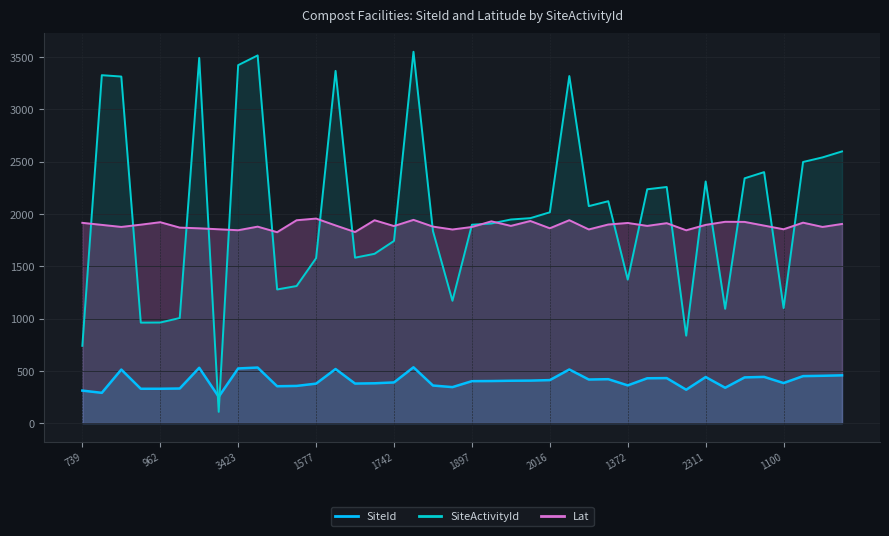

Reading left to right, list all the values displayed in this chart.

SiteId: 739=311.0	3327=289.7	3314=512.1	961=328.5	962=328.6	1005=331.0	3492=528.9	108=251.8	3423=522.8	3516=531.4	1278=352.6	1311=355.7	1577=377.7	3368=517.3	1582=378.2	1619=380.9	1742=389.2	3551=533.8	1836=359.5	1170=344.3	1897=401.3	1909=402.4	1947=405.2	1960=406.5	2016=411.3	3319=513.0	2075=416.9	2122=420.2	1372=360.8	2236=428.8	2258=430.5	836=319.5	2311=440.7	1093=338.2	2341=437.3	2400=442.1	1100=383.0	2497=449.5	2541=452.6	2598=457.0
Lat: 739=1915.2	3327=1895.6	3314=1876.0	961=1897.6	962=1921.2	1005=1869.6	3492=1862.8	108=1853.6	3423=1844.4	3516=1878.8	1278=1825.6	1311=1940.0	1577=1956.0	3368=1890.4	1582=1827.2	1619=1940.0	1742=1884.4	3551=1943.6	1836=1879.2	1170=1851.6	1897=1875.6	1909=1929.6	1947=1886.0	1960=1932.8	2016=1863.2	3319=1940.4	2075=1852.0	2122=1899.2	1372=1914.0	2236=1886.0	2258=1912.0	836=1844.0	2311=1895.6	1093=1925.2	2341=1924.0	2400=1888.8	1100=1853.6	2497=1916.8	2541=1876.0	2598=1904.4
SiteActivityId: 739=739.0	3327=3327.0	3314=3314.0	961=961.0	962=962.0	1005=1005.0	3492=3492.0	108=108.0	3423=3423.0	3516=3516.0	1278=1278.0	1311=1311.0	1577=1577.0	3368=3368.0	1582=1582.0	1619=1619.0	1742=1742.0	3551=3551.0	1836=1836.0	1170=1170.0	1897=1897.0	1909=1909.0	1947=1947.0	1960=1960.0	2016=2016.0	3319=3319.0	2075=2075.0	2122=2122.0	1372=1372.0	2236=2236.0	2258=2258.0	836=836.0	2311=2311.0	1093=1093.0	2341=2341.0	2400=2400.0	1100=1100.0	2497=2497.0	2541=2541.0	2598=2598.0